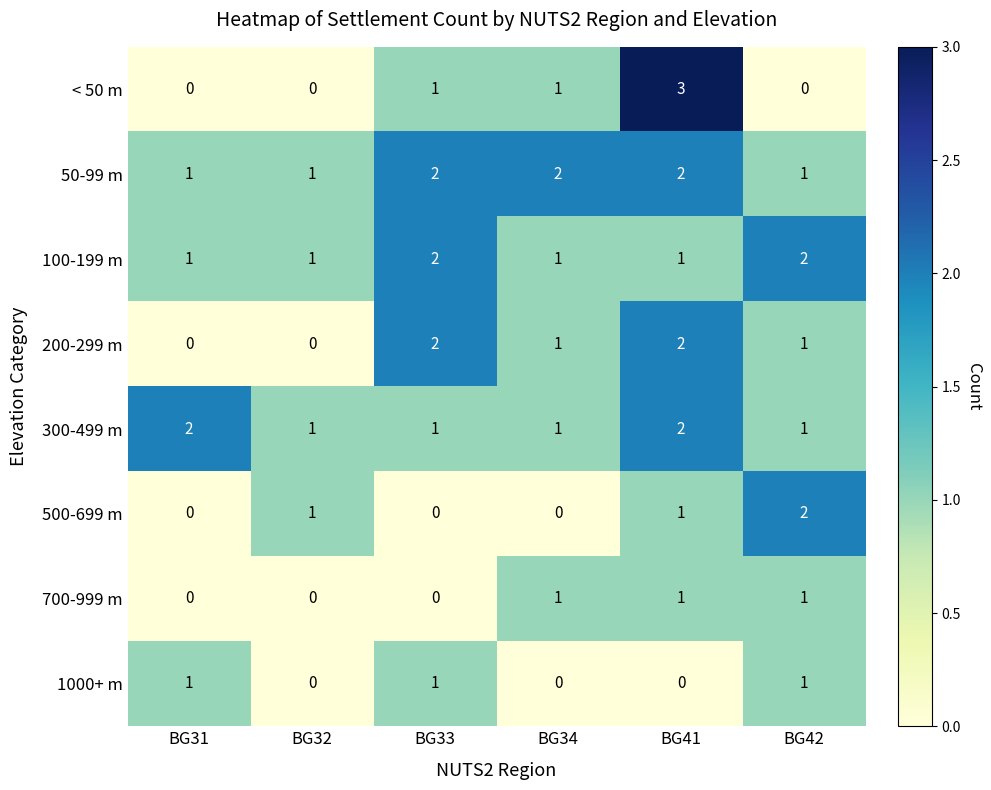

How many categories are shown in the chart?

6